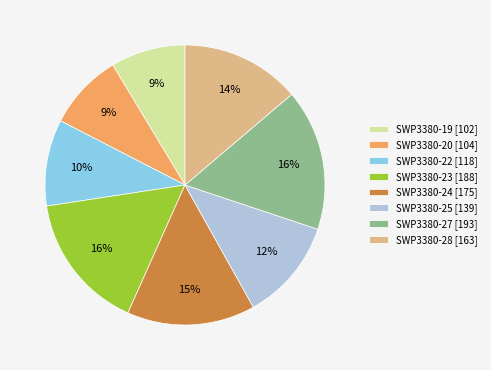

How many segments does this pie chart have?

8